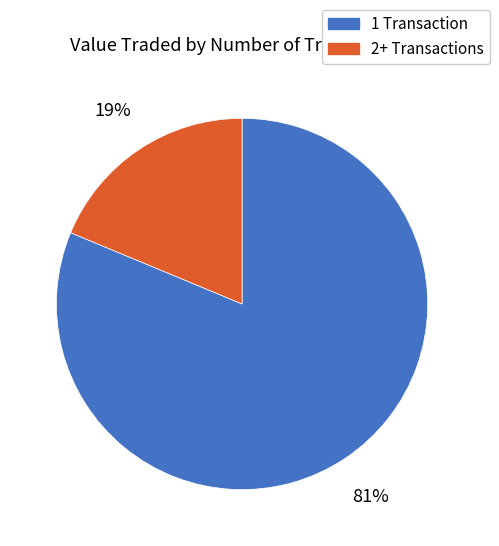

To the nearest percent, what is the average slice percentage?

50%